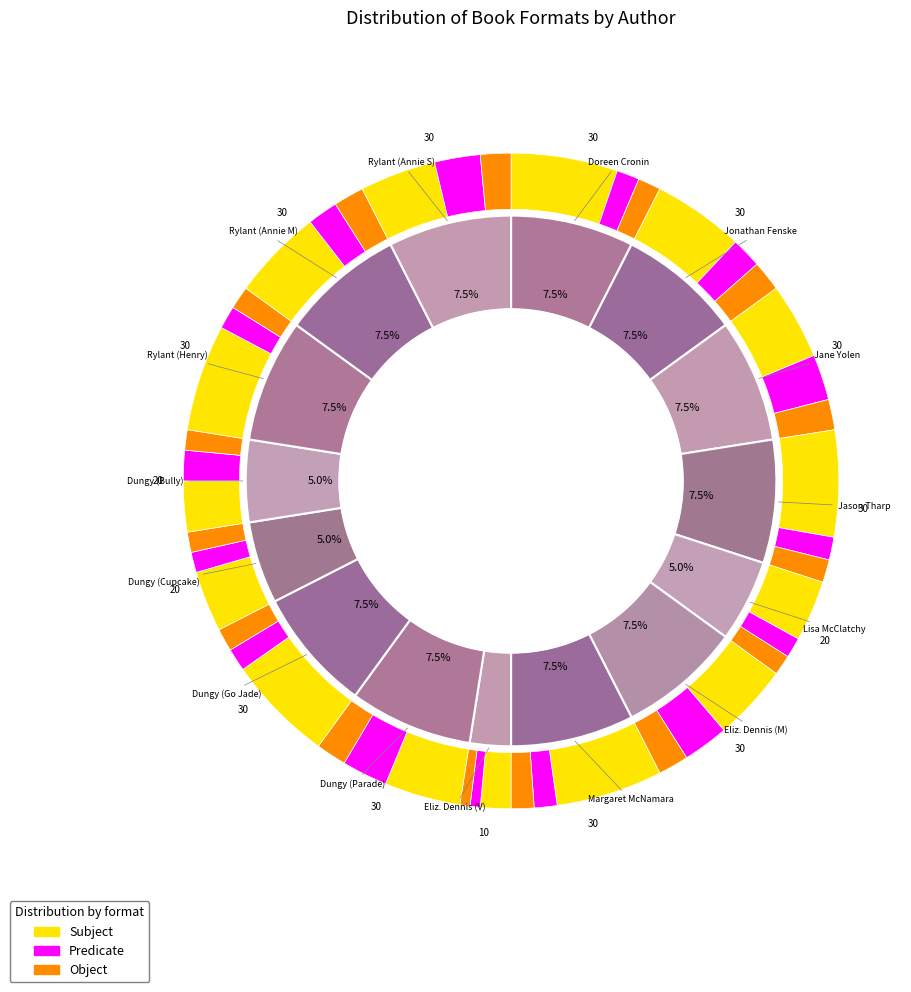

Is it true that Cynthia Rylant (Henry) is 18% of the pie?

False